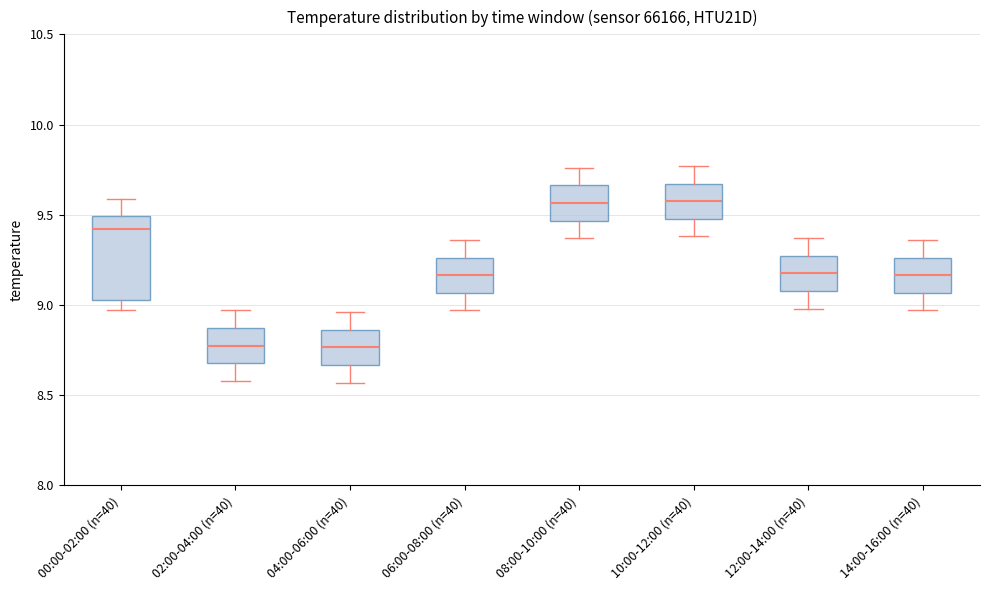

Reading left to right, read every box against the y-axis: the position of its median line, the range the box covers, and the ends of its whiskers. The values are not printed on the chart, so give them approximately, as read against the axis.

00:00-02:00 (n=40): median 9.40, box 9.05 to 9.50, whiskers 8.95 to 9.60
02:00-04:00 (n=40): median 8.80, box 8.70 to 8.85, whiskers 8.60 to 8.95
04:00-06:00 (n=40): median 8.75, box 8.65 to 8.85, whiskers 8.55 to 8.95
06:00-08:00 (n=40): median 9.15, box 9.05 to 9.25, whiskers 8.95 to 9.35
08:00-10:00 (n=40): median 9.55, box 9.45 to 9.65, whiskers 9.35 to 9.75
10:00-12:00 (n=40): median 9.60, box 9.50 to 9.65, whiskers 9.40 to 9.75
12:00-14:00 (n=40): median 9.20, box 9.10 to 9.25, whiskers 9.00 to 9.35
14:00-16:00 (n=40): median 9.15, box 9.05 to 9.25, whiskers 8.95 to 9.35